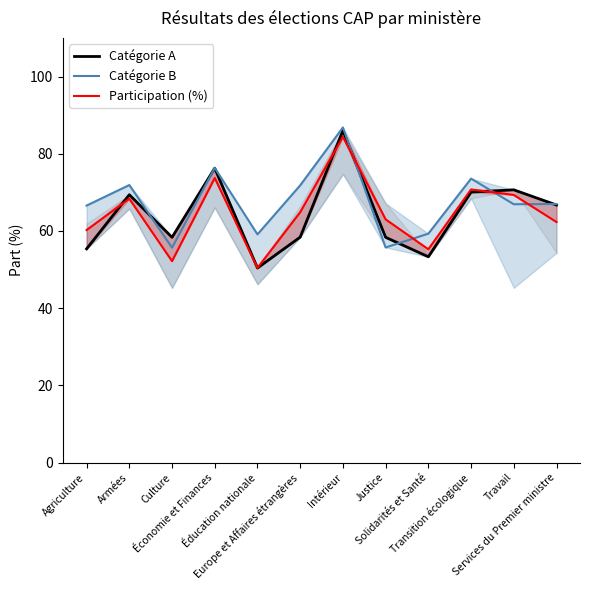

Is it true that Participation (%) equals 62.3 at Services du Premier ministre?

True